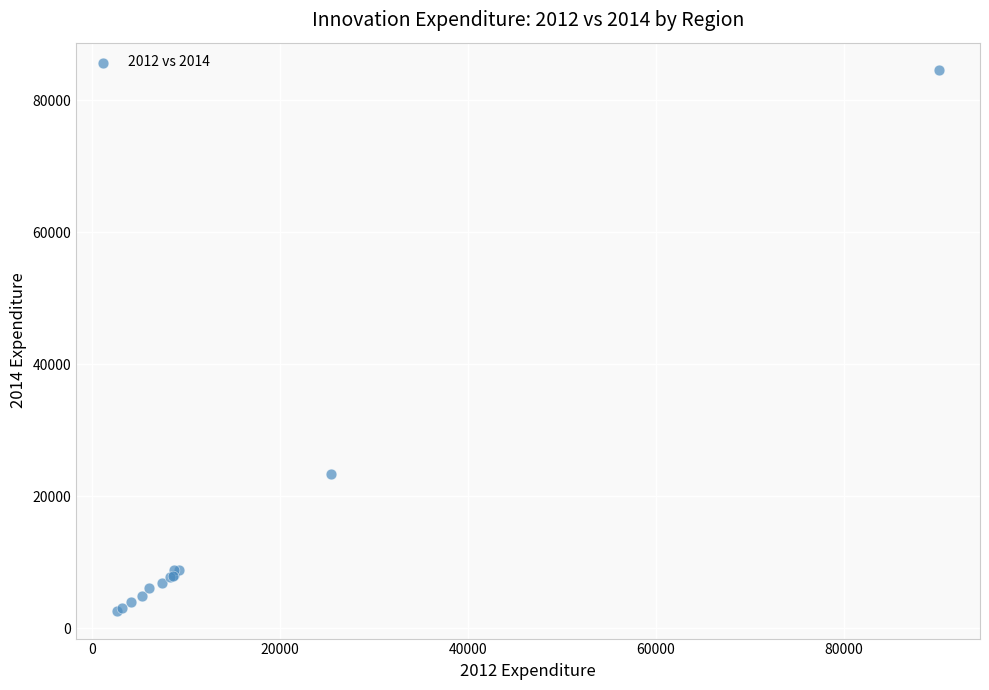

What Y value in the scatter plot is closest to 43598?

23419.0